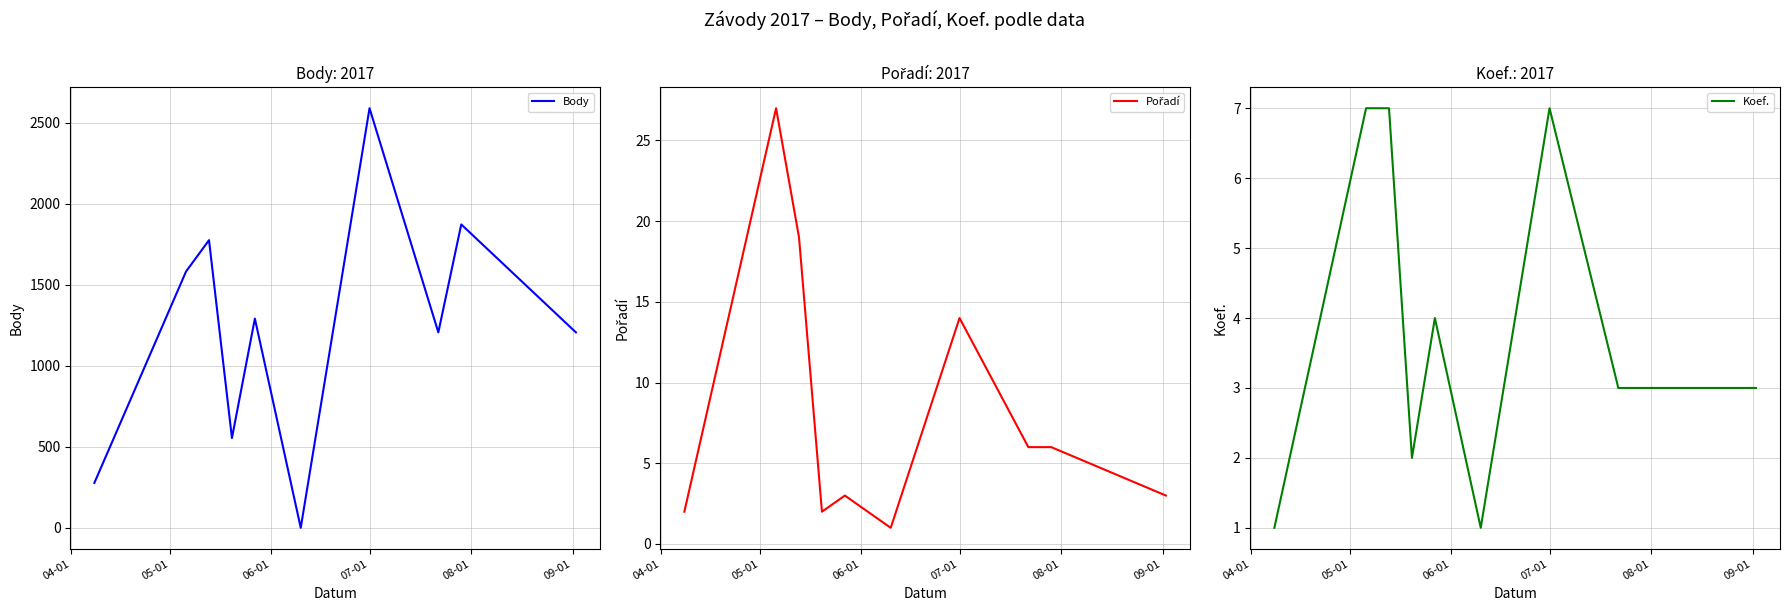

In Pořadí, how many points are higher than both neighbors (excluding endpoints)?

3